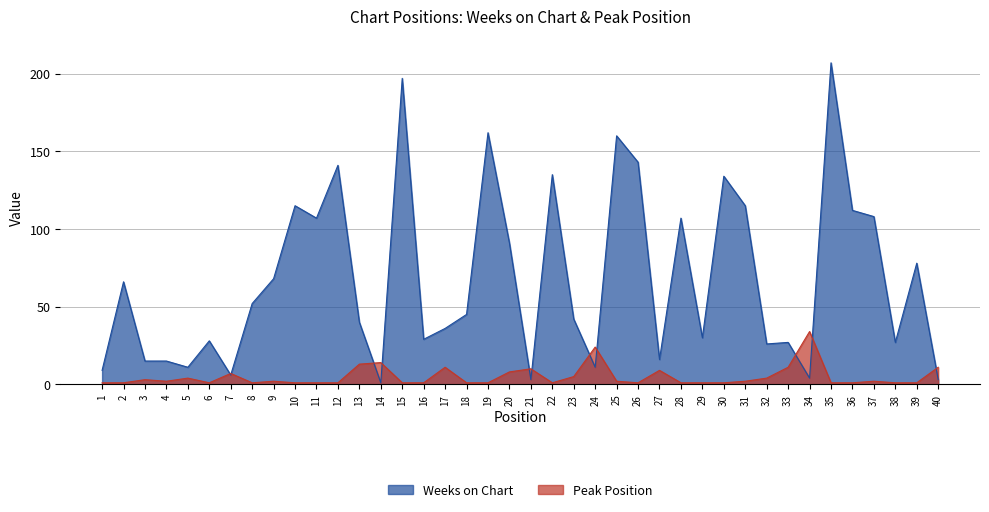

True or false: Weeks on Chart has a value of 71 at 13.

False